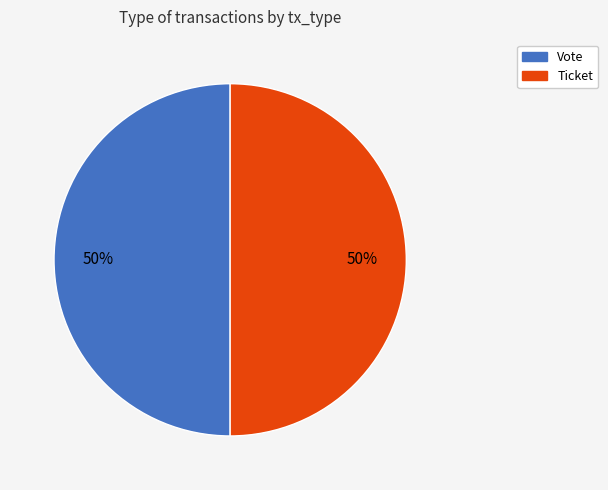

How many segments does this pie chart have?

2